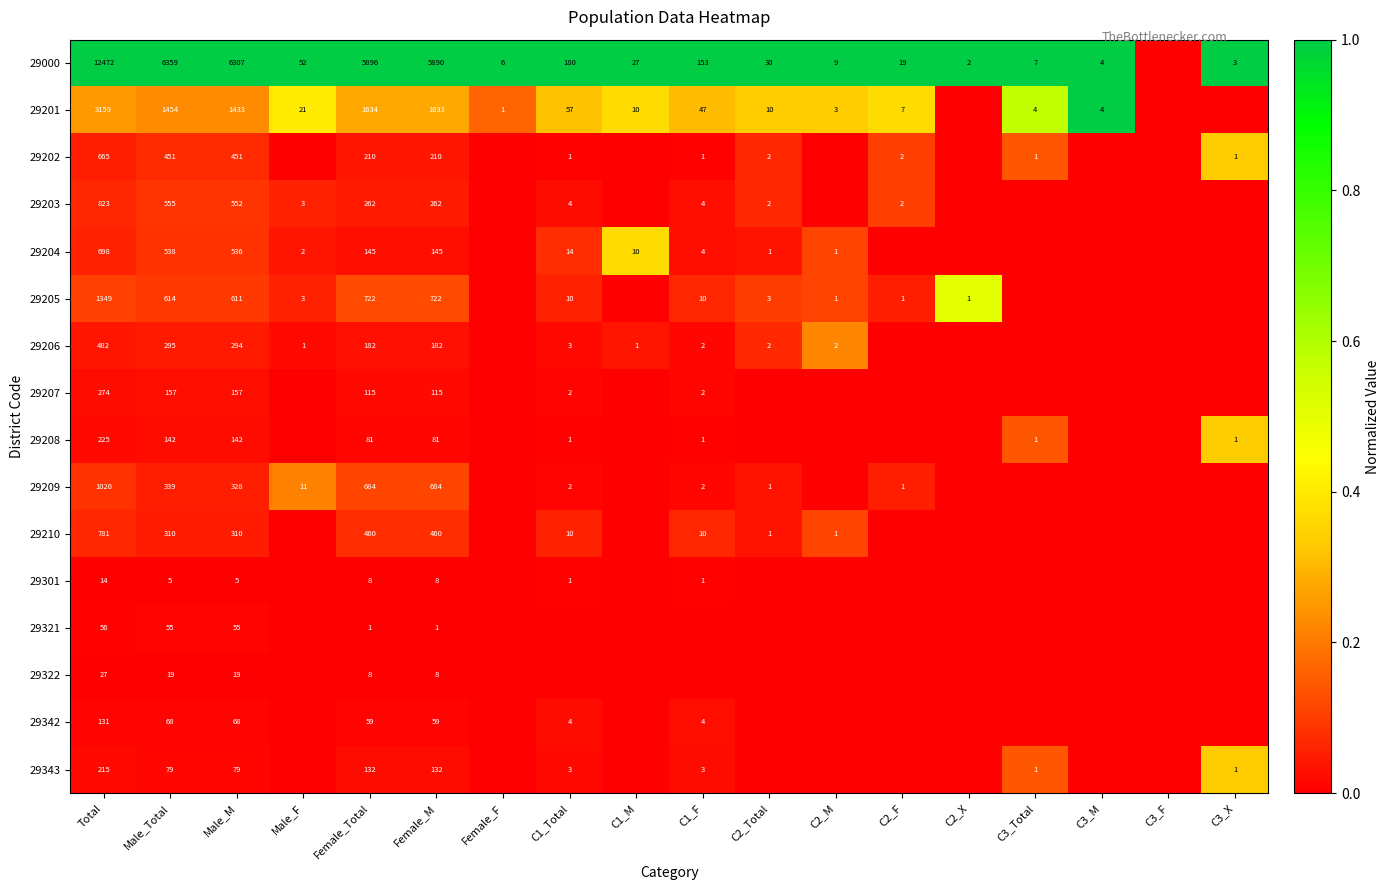

True or false: 29209 has a value of 1 at C2_F.

True